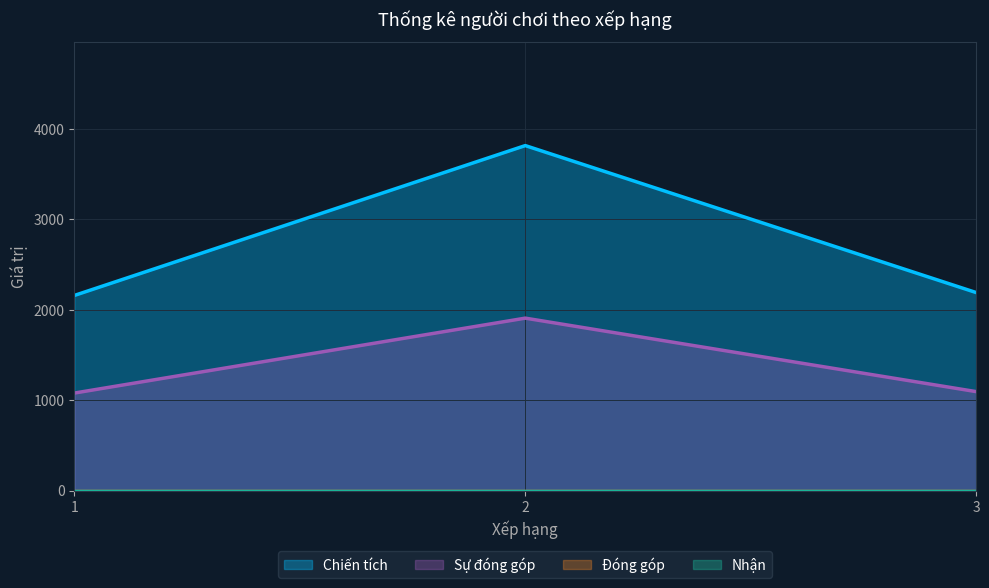

Does the chart display data point markers on the line(s)?

No